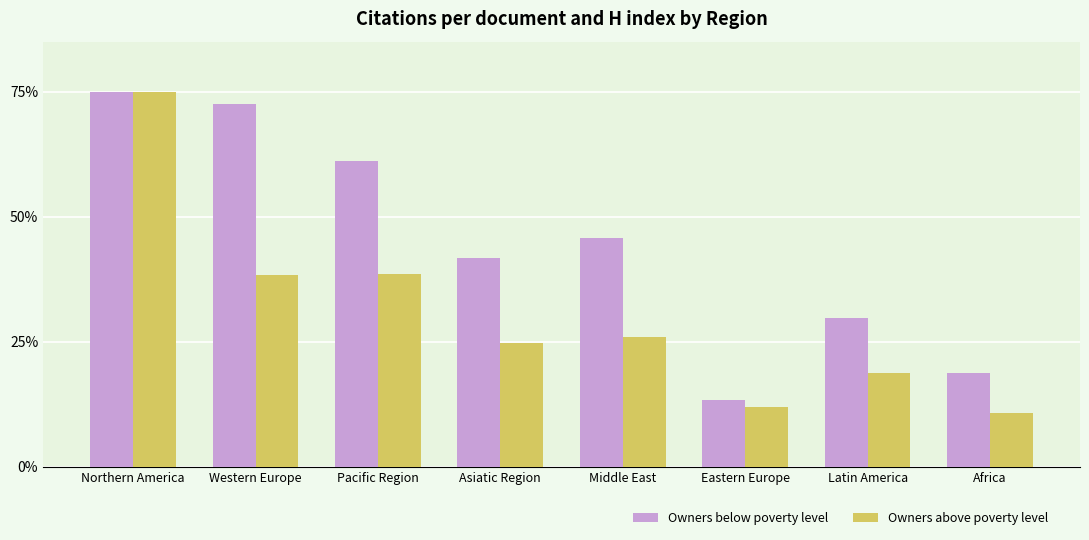

What is the average value of the Owners below poverty level series?

44.7